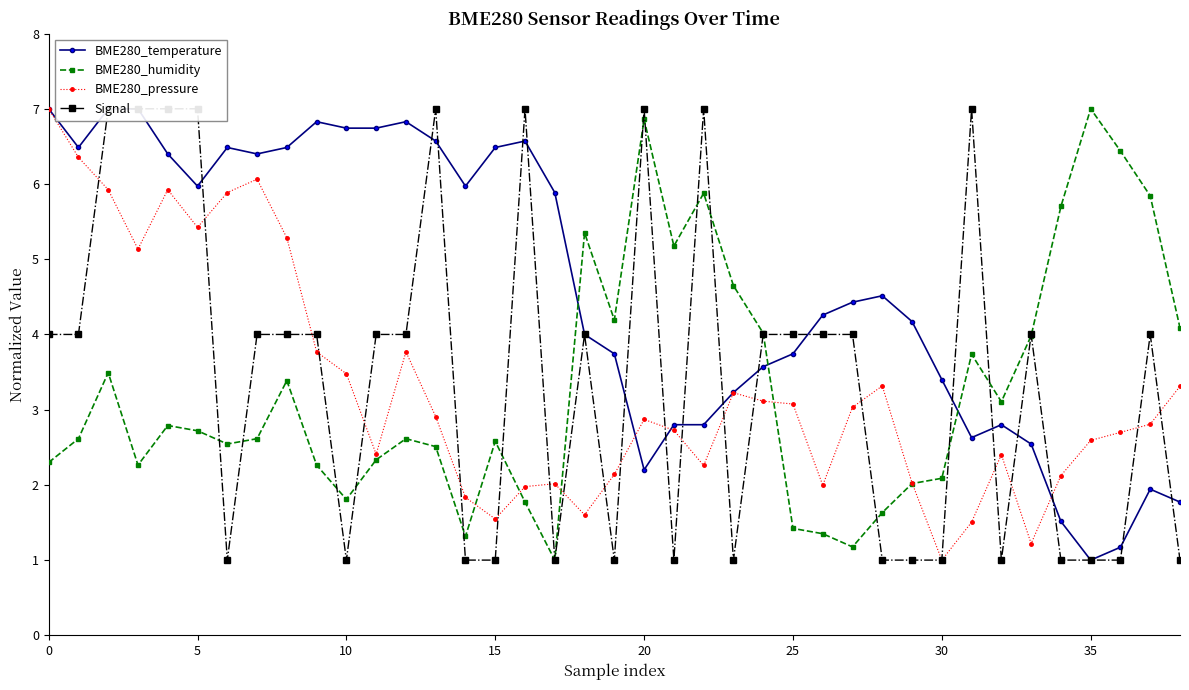

How many interior local valleys does the BME280_humidity series have?

9